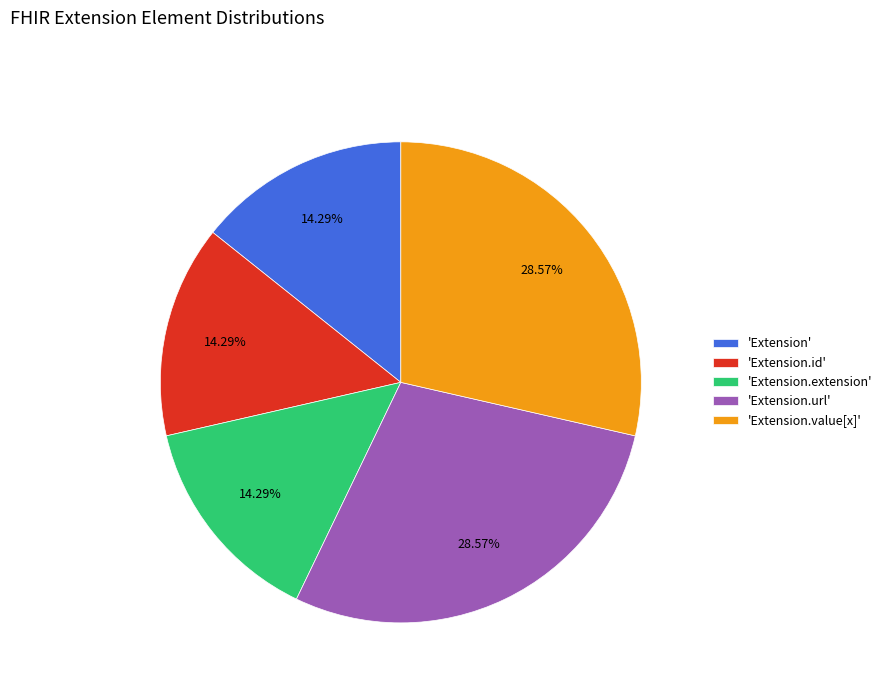

Is 'Extension' the majority of the pie?

No